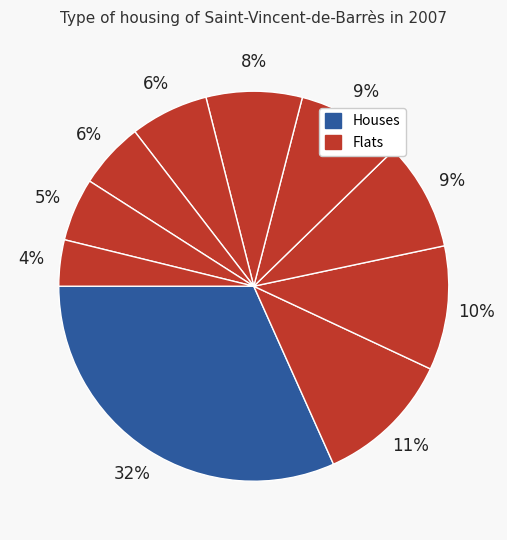

How many segments does this pie chart have?

10